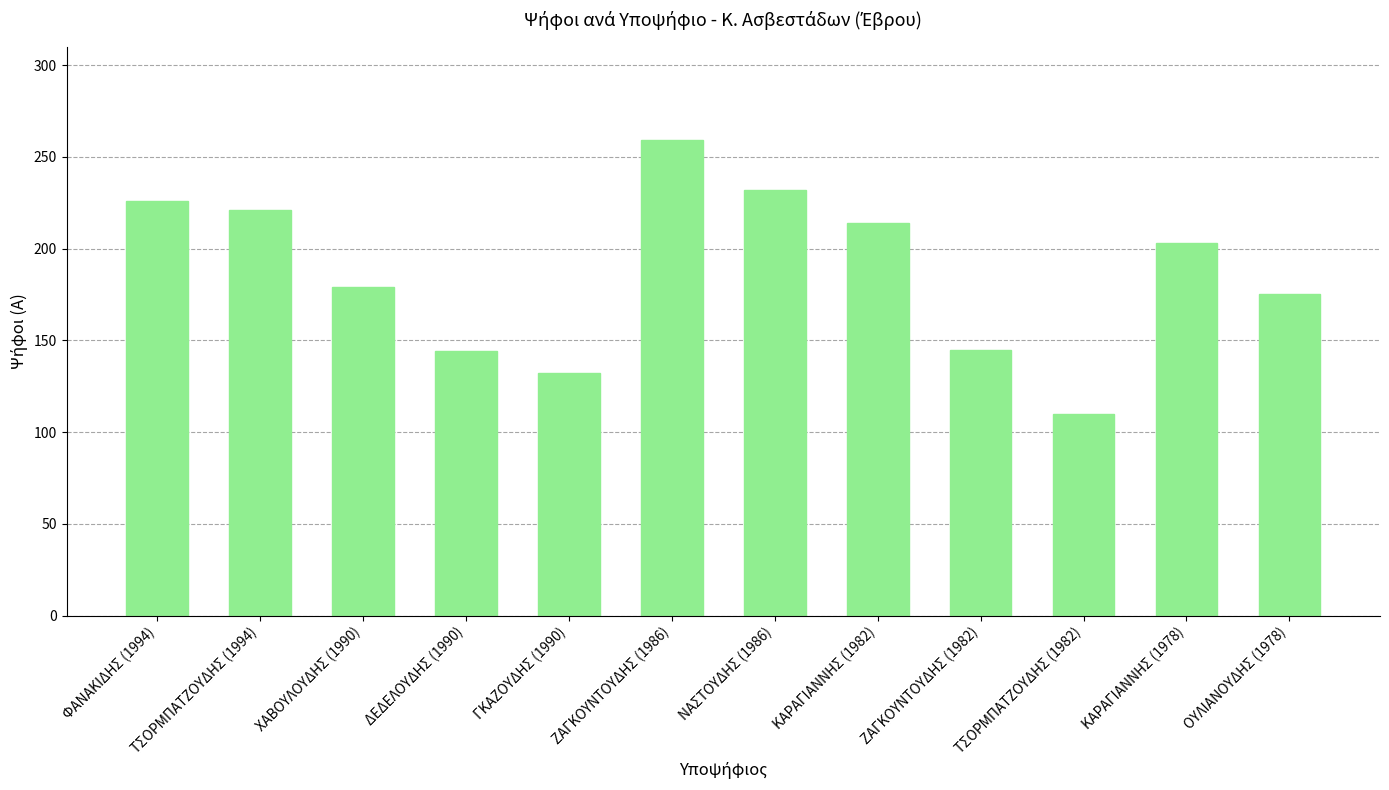

What is the sum of the values at ΝΑΣΤΟΥΔΗΣ (1986) and ΖΑΓΚΟΥΝΤΟΥΔΗΣ (1986)?

491